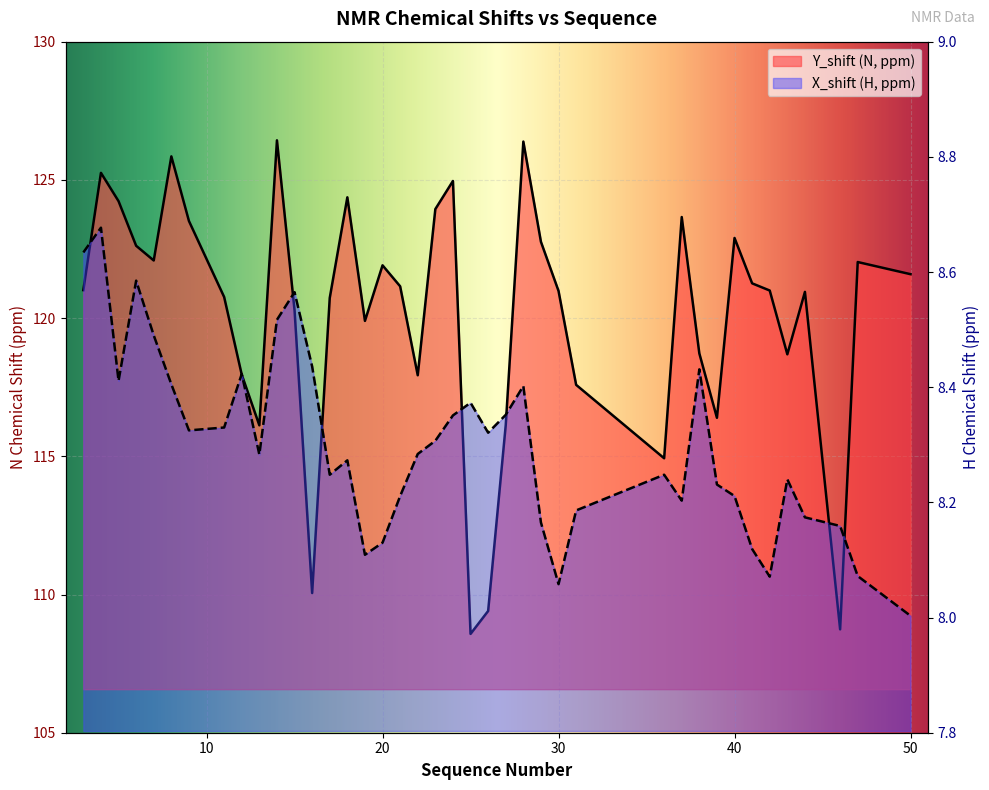

List the series in order of their peak value, highest first.

Y_shift, X_shift